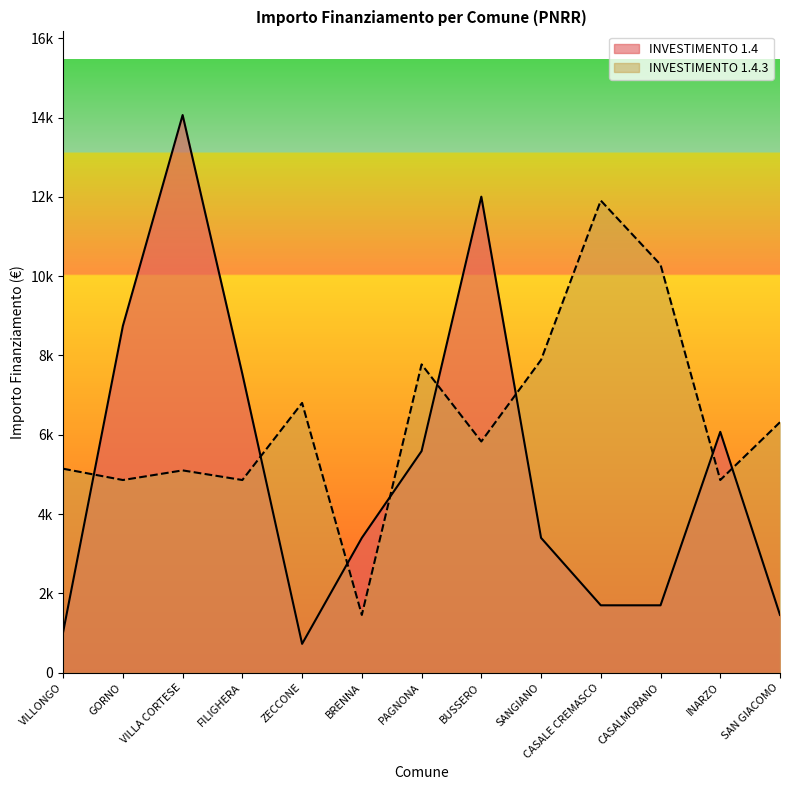

List the labels in order of INVESTIMENTO 1.4 value, smallest first.

ZECCONE, VILLONGO, SAN GIACOMO, CASALE CREMASCO, CASALMORANO, BRENNA, SANGIANO, PAGNONA, INARZO, FILIGHERA, GORNO, BUSSERO, VILLA CORTESE